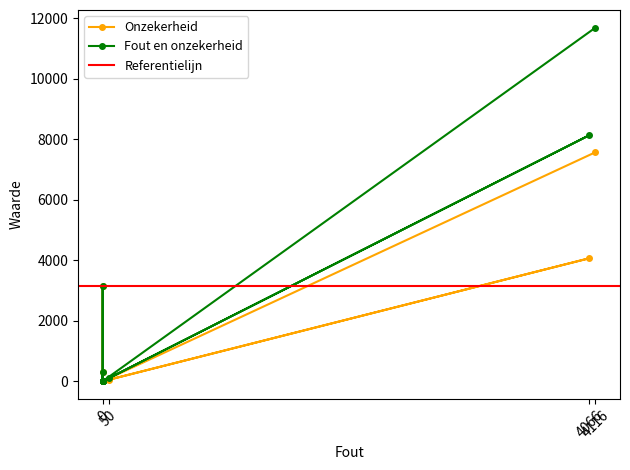

Reading left to right, list all the values displayed in this chart.

Onzekerheid: 0	0	316	0	0	50	0	3136	0	4066	0	7568
Fout en onzekerheid: 0	0	316	0	0	100	0	3136	0	8132	0	11684